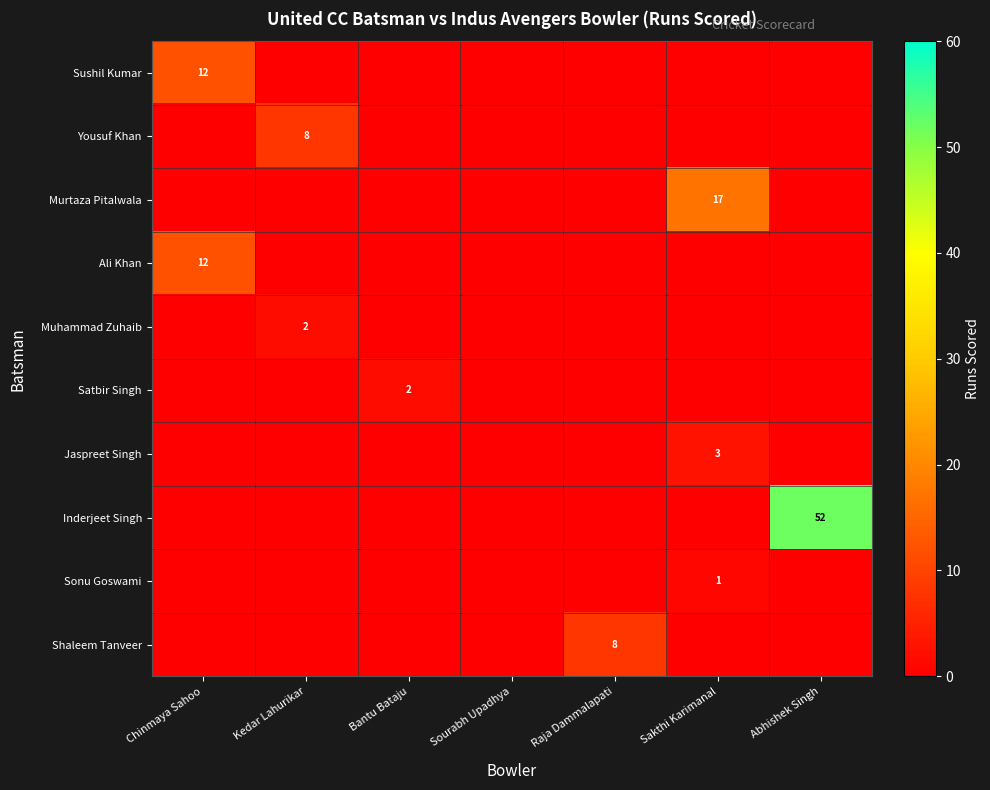

Where is Murtaza Pitalwala nearest to the value 8?

Chinmaya Sahoo